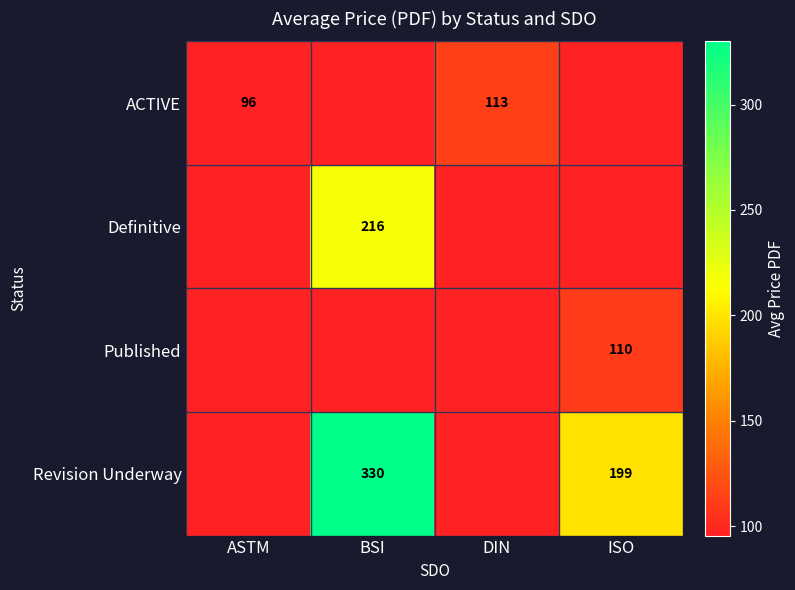

The ACTIVE series shows 185.5 at DIN. True or false?

False